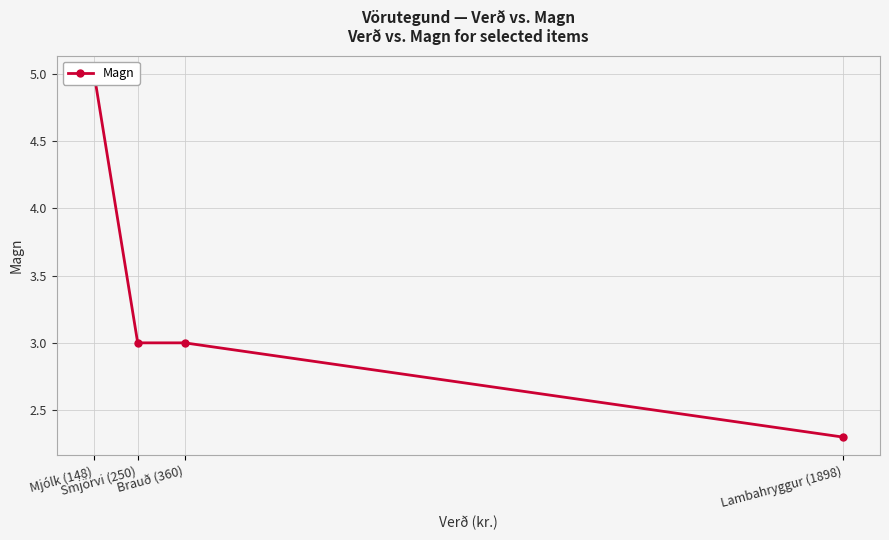

What position from the right is Smjörvi (250)?

3